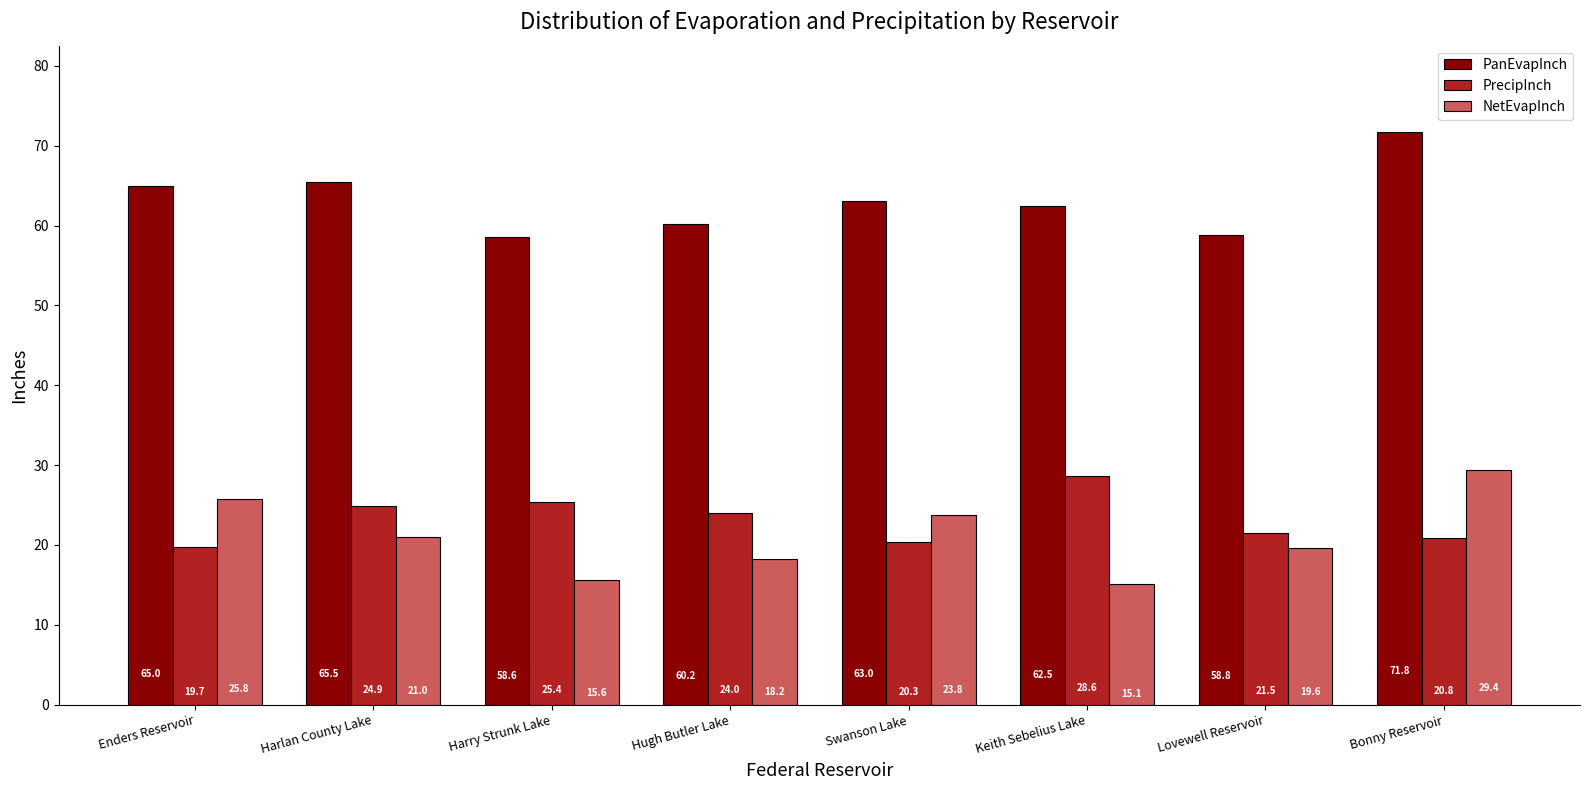

Reading left to right, transcribe all the data shown in this chart.

PanEvapInch: 65.0	65.5	58.6	60.2	63.0	62.5	58.8	71.8
PrecipInch: 19.7	24.9	25.4	24.0	20.3	28.6	21.5	20.8
NetEvapInch: 25.8	21.0	15.6	18.2	23.8	15.1	19.6	29.4